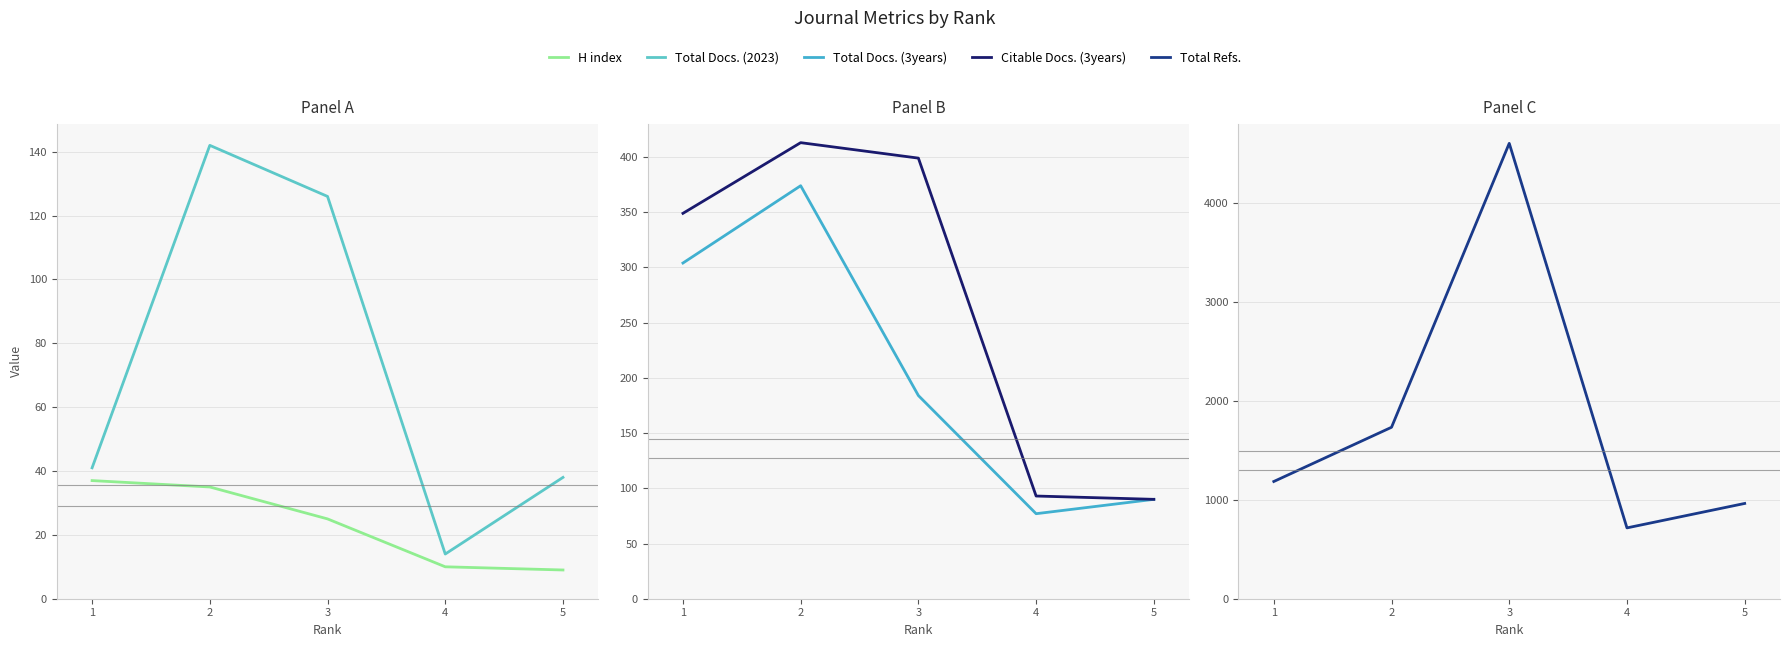

Which series has the largest total across all categories?

Total Refs.